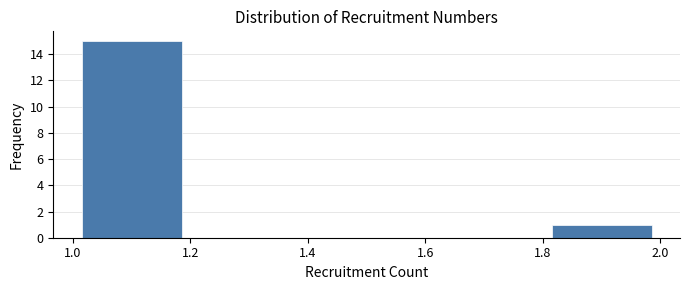

Reading left to right, transcribe this chart: for each bar, give the range it covers on the x-axis and its height. The values are not printed on the chart, so give them approximately, as read against the axis.

1.0 to 1.2: 15
1.2 to 1.4: 0
1.4 to 1.6: 0
1.6 to 1.8: 0
1.8 to 2.0: 1